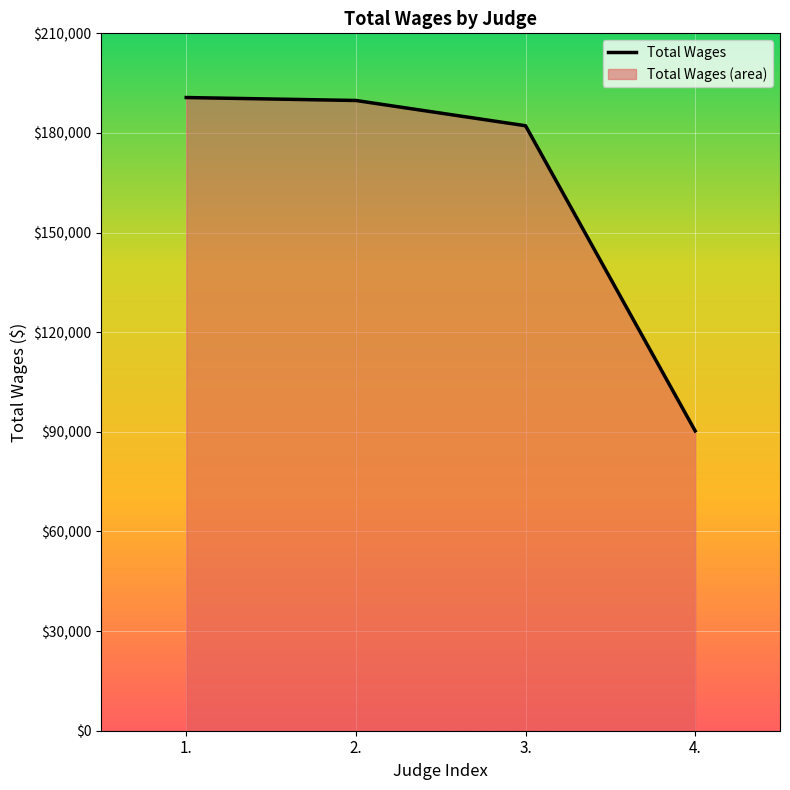

How many lines are shown in the chart?

1